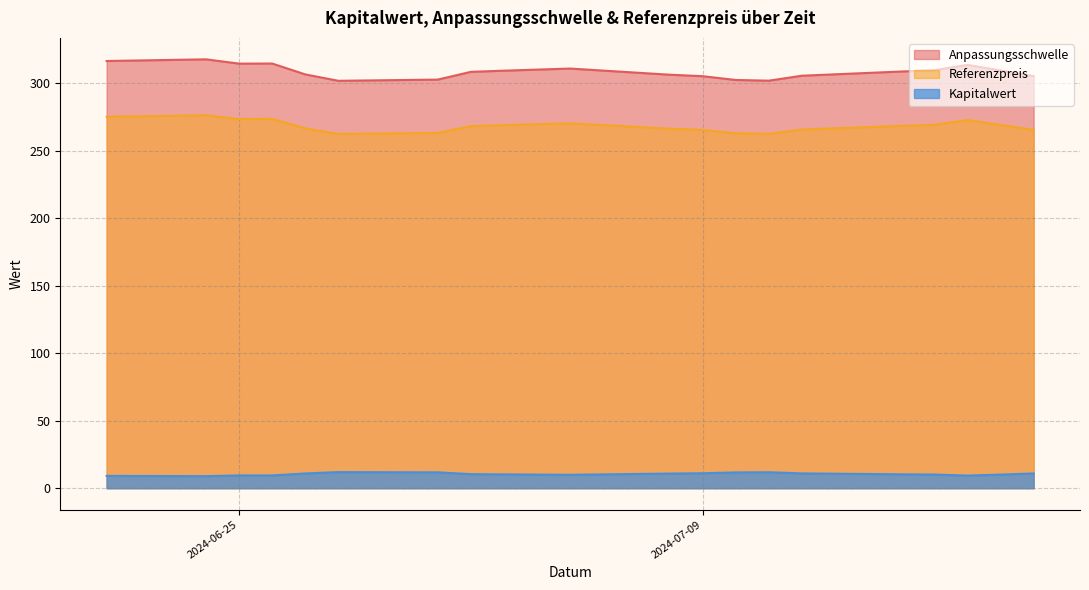

At how many categories does at least one series exceed 231?

20